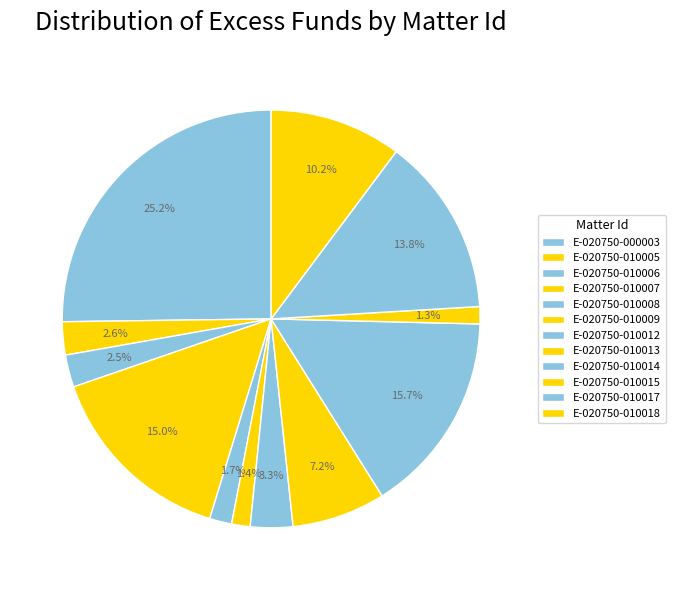

Rank the categories by value from lowest to highest.

E-020750-010015, E-020750-010009, E-020750-010008, E-020750-010006, E-020750-010005, E-020750-010012, E-020750-010013, E-020750-010018, E-020750-010017, E-020750-010007, E-020750-010014, E-020750-000003